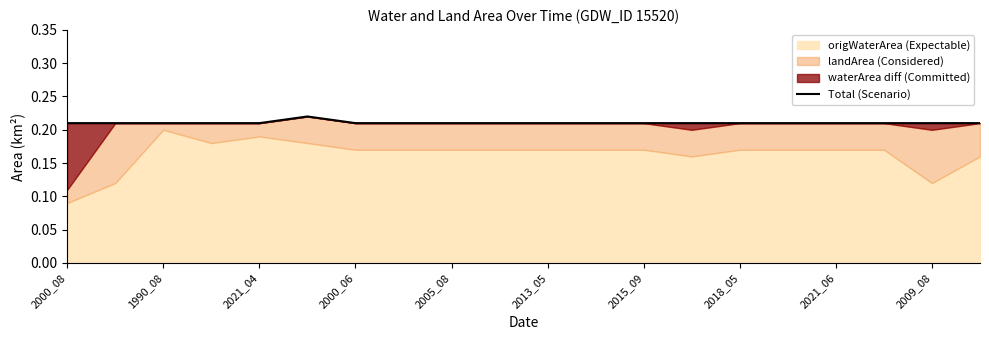

Reading left to right, extract all data points from this chart.

0.2	0.2	0.2	0.2	0.2	0.2	0.2	0.2	0.2	0.2	0.2	0.2	0.2	0.2	0.2	0.2	0.2	0.2	0.2	0.2